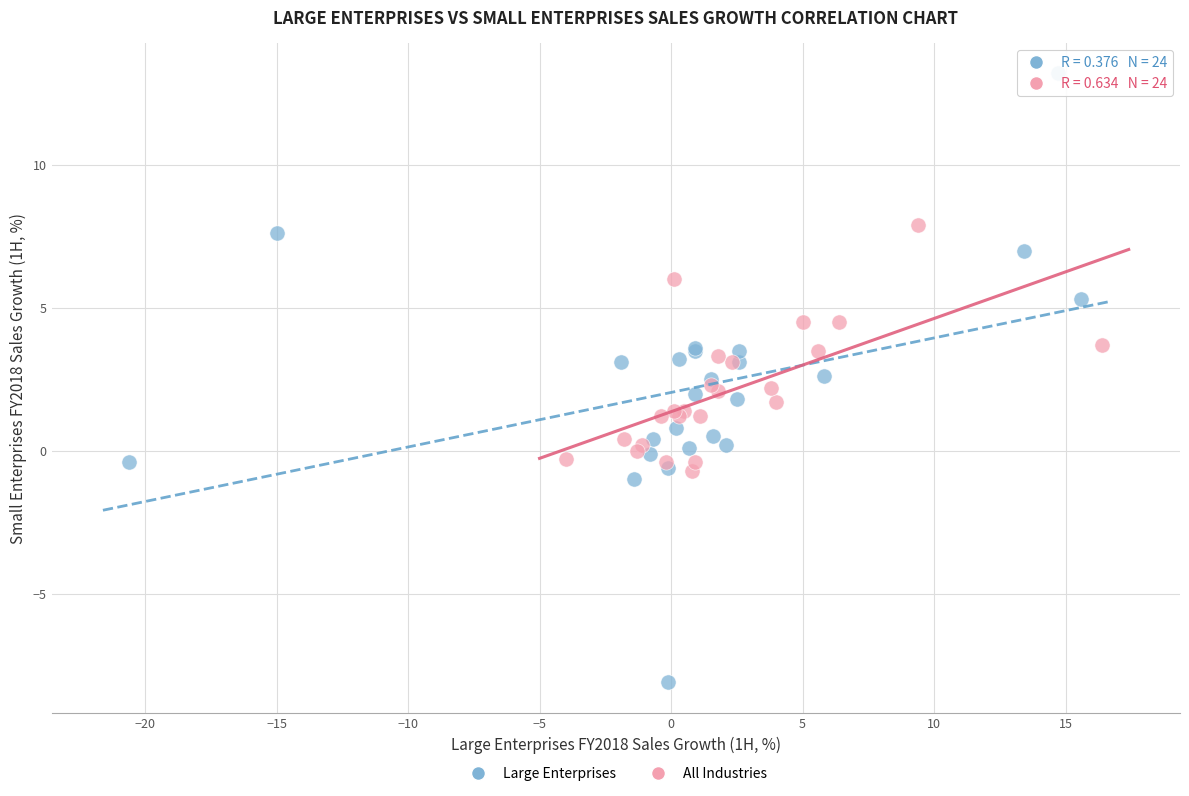

Which series contains the lowest Y value?

Large Enterprises